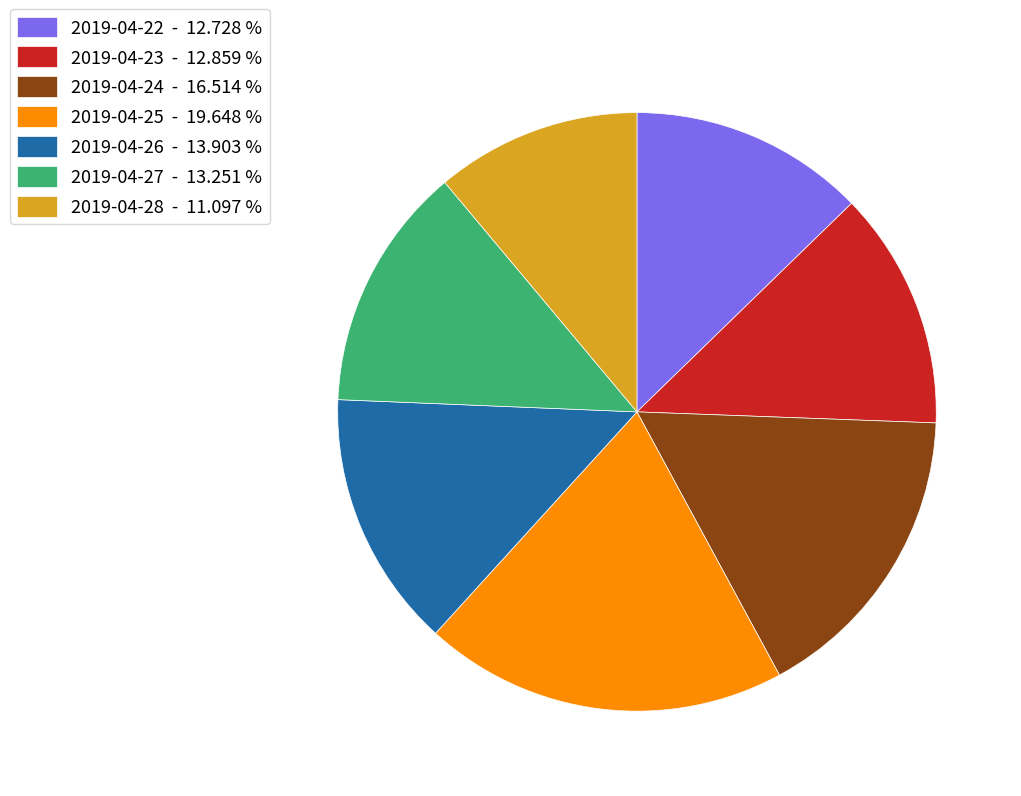

How many segments does this pie chart have?

7